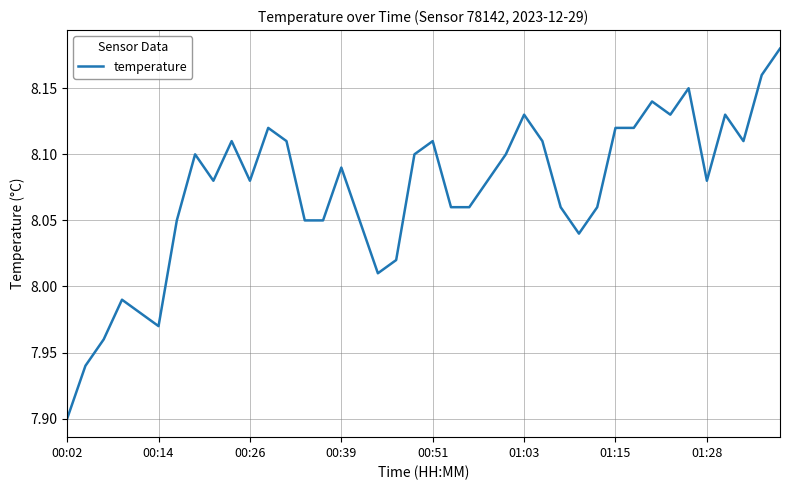

What is the difference between the maximum and minimum values?

0.3